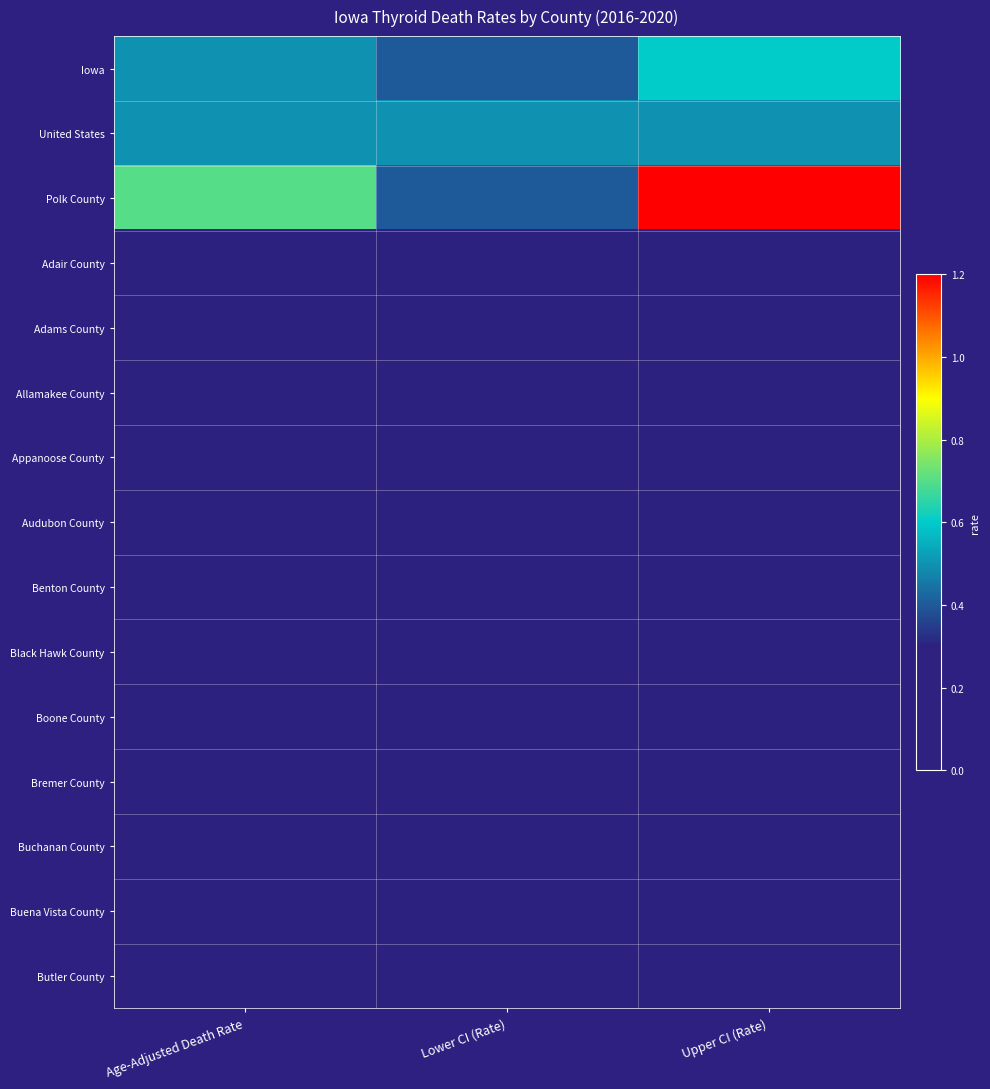

At how many categories does at least one series exceed 0?

3